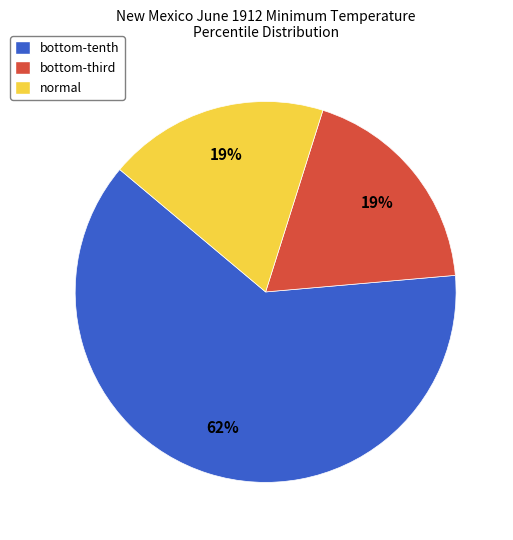

Count the number of slices in the pie.

3